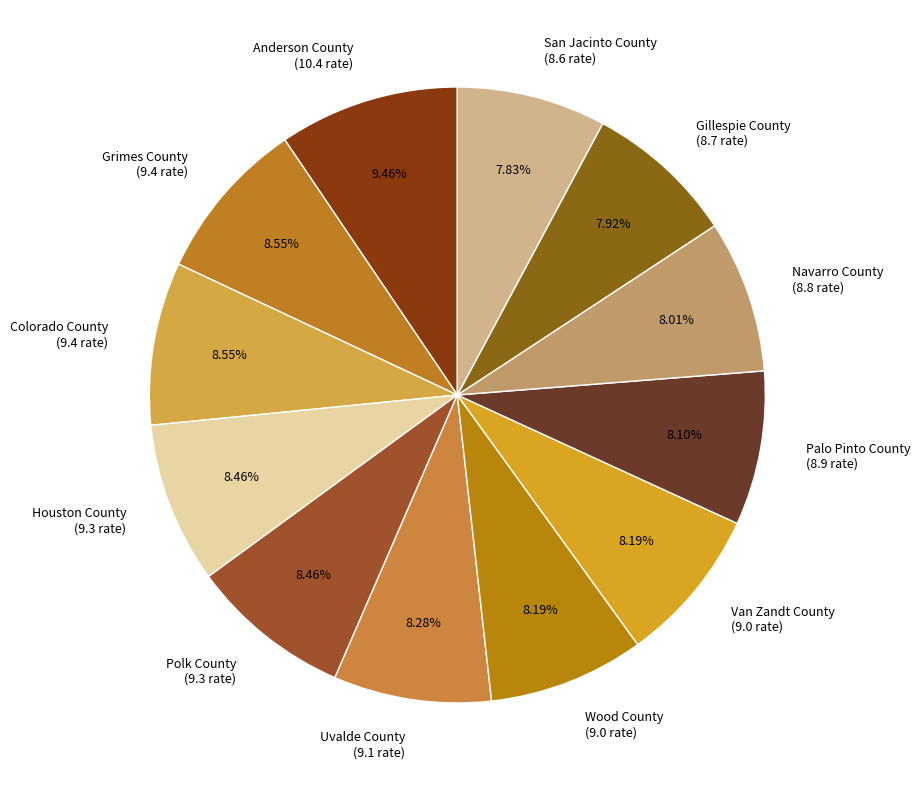

Does any single category account for the majority?

No